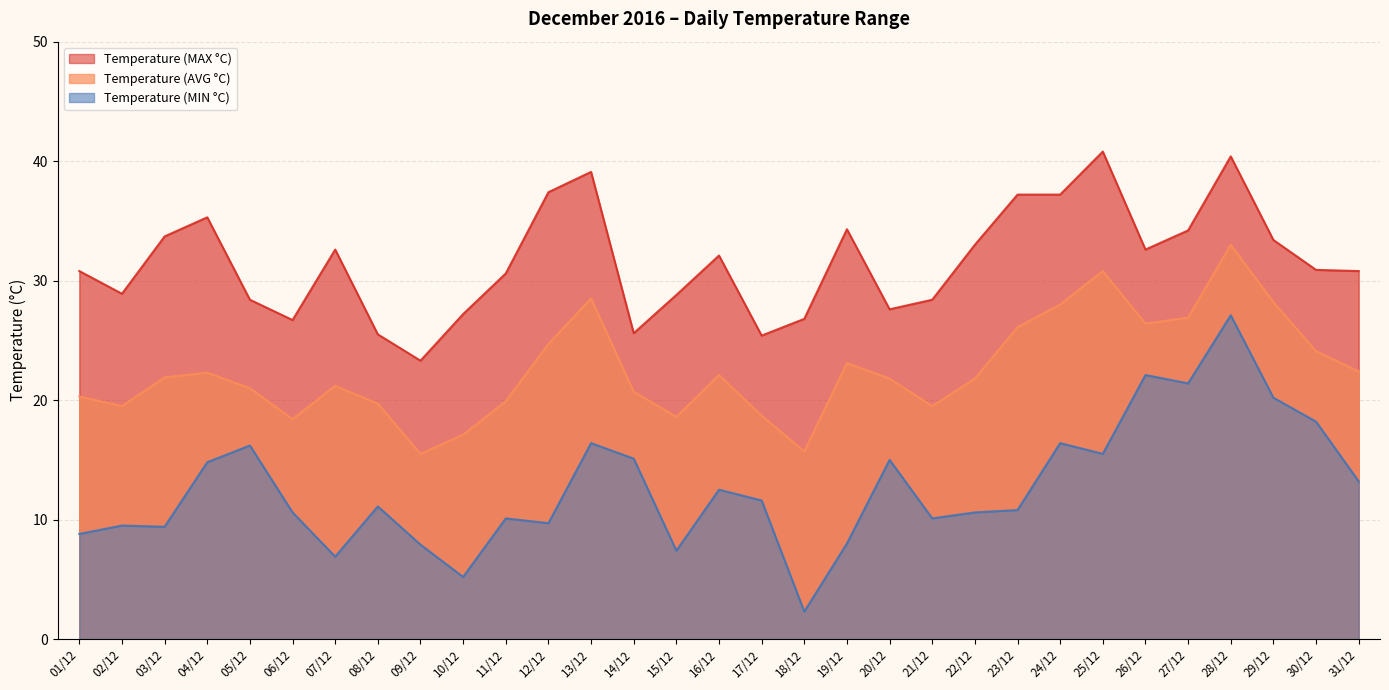

Does the chart display data point markers on the line(s)?

No